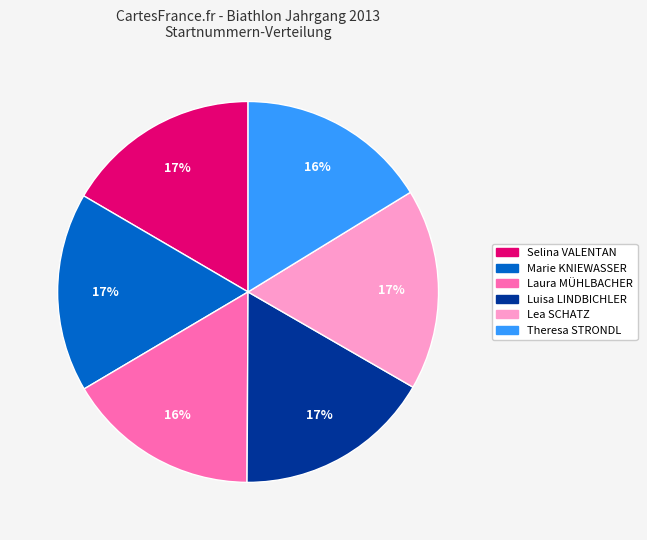

To the nearest percent, what percentage of the pie is Luisa LINDBICHLER?

17%